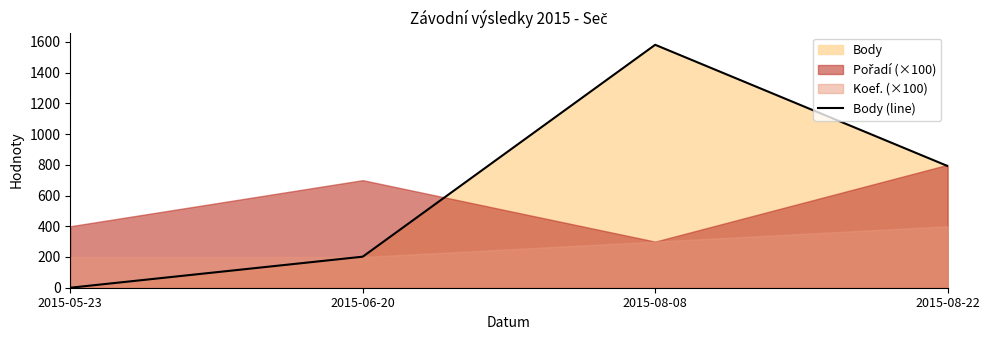

What is the change in value from 2015-05-23 to 2015-08-22?

+792